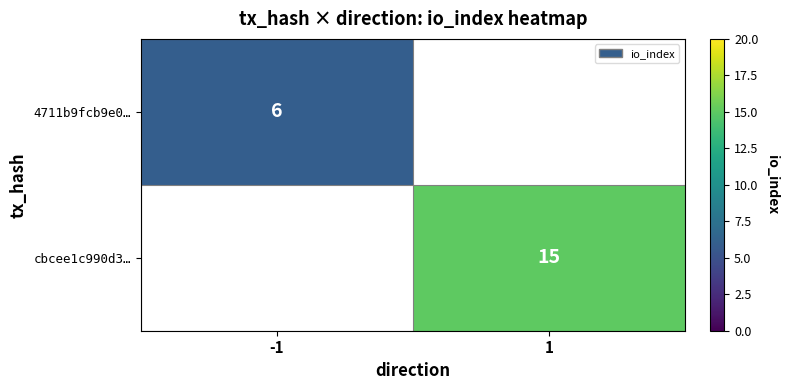

Which category has the highest value across all series?

1